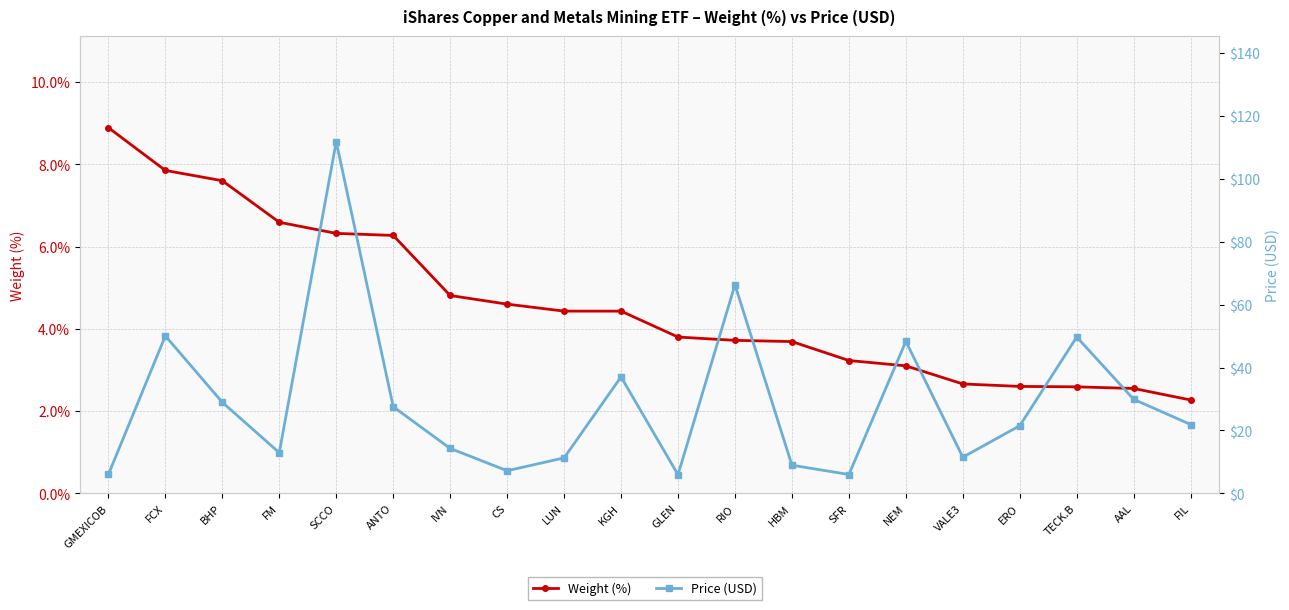

Reading left to right, transcribe all the data shown in this chart.

Weight (%): GMEXICOB=8.9	FCX=7.8	BHP=7.6	FM=6.6	SCCO=6.3	ANTO=6.3	IVN=4.8	CS=4.6	LUN=4.4	KGH=4.4	GLEN=3.8	RIO=3.7	HBM=3.7	SFR=3.2	NEM=3.1	VALE3=2.7	ERO=2.6	TECK.B=2.6	AAL=2.5	FIL=2.3
Price (USD): GMEXICOB=6.0	FCX=50.1	BHP=29.0	FM=12.9	SCCO=111.8	ANTO=27.6	IVN=14.3	CS=7.2	LUN=11.3	KGH=37.0	GLEN=5.9	RIO=66.3	HBM=9.0	SFR=6.0	NEM=48.3	VALE3=11.5	ERO=21.5	TECK.B=49.7	AAL=29.9	FIL=21.9